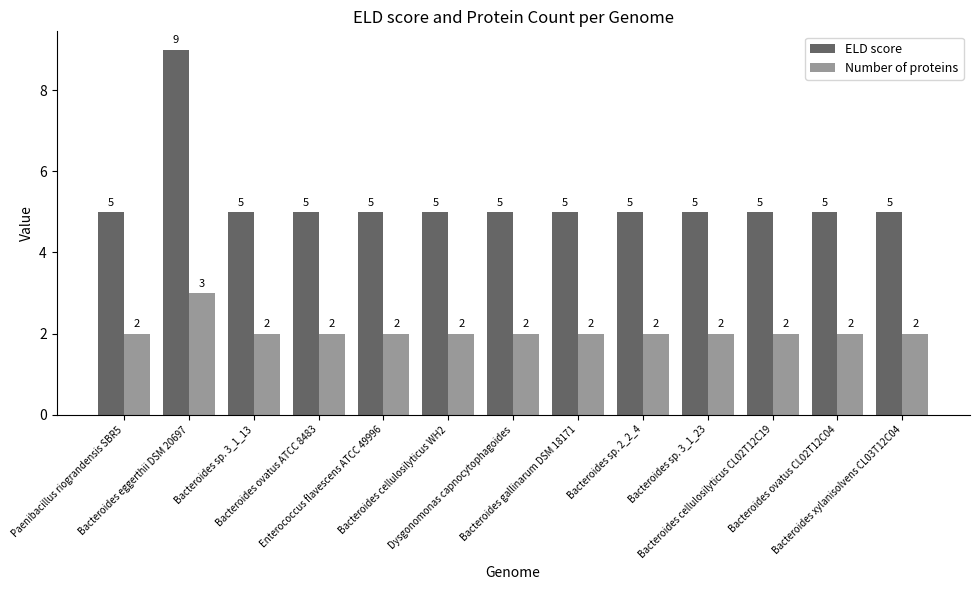

What is the difference between the highest and lowest values at Bacteroides gallinarum DSM 18171?

3